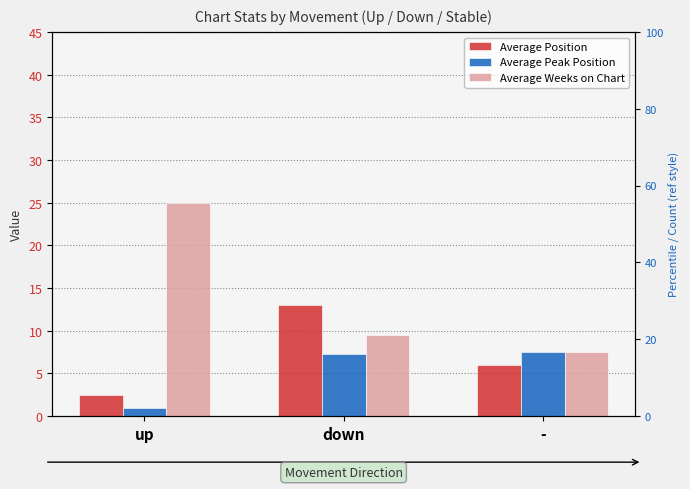

How many data points does each series have?

3